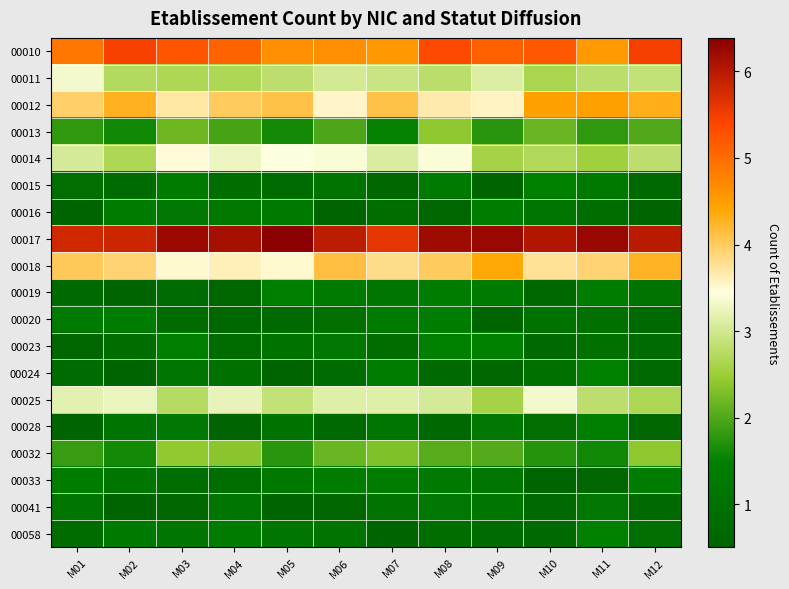

Reading left to right, list all the values displayed in this chart.

00010: M01=4.9	M02=5.5	M03=5.2	M04=5.1	M05=4.7	M06=4.7	M07=4.6	M08=5.4	M09=5.1	M10=5.2	M11=4.5	M12=5.5
00011: M01=3.3	M02=2.7	M03=2.7	M04=2.7	M05=2.8	M06=3.0	M07=2.9	M08=2.8	M09=3.1	M10=2.6	M11=2.8	M12=2.9
00012: M01=4.0	M02=4.3	M03=3.7	M04=4.0	M05=4.1	M06=3.5	M07=4.1	M08=3.7	M09=3.6	M10=4.4	M11=4.5	M12=4.3
00013: M01=1.8	M02=1.6	M03=2.2	M04=1.9	M05=1.6	M06=2.0	M07=1.5	M08=2.4	M09=1.8	M10=2.2	M11=1.8	M12=2.0
00014: M01=3.0	M02=2.7	M03=3.5	M04=3.3	M05=3.4	M06=3.4	M07=3.1	M08=3.4	M09=2.6	M10=2.7	M11=2.5	M12=2.8
00015: M01=0.9	M02=0.8	M03=1.3	M04=0.9	M05=0.8	M06=1.0	M07=0.6	M08=1.3	M09=0.6	M10=1.5	M11=1.3	M12=0.7
00016: M01=0.5	M02=1.3	M03=1.2	M04=1.2	M05=1.3	M06=0.6	M07=0.9	M08=0.6	M09=1.4	M10=1.1	M11=0.8	M12=0.6
00017: M01=5.8	M02=5.8	M03=6.2	M04=6.1	M05=6.4	M06=6.0	M07=5.6	M08=6.2	M09=6.3	M10=6.1	M11=6.3	M12=6.0
00018: M01=4.0	M02=3.9	M03=3.5	M04=3.6	M05=3.5	M06=4.1	M07=3.8	M08=4.0	M09=4.4	M10=3.7	M11=3.9	M12=4.3
00019: M01=0.7	M02=0.6	M03=0.8	M04=0.7	M05=1.4	M06=1.3	M07=1.1	M08=1.4	M09=1.3	M10=0.7	M11=1.4	M12=1.0
00020: M01=1.3	M02=1.4	M03=0.8	M04=0.6	M05=0.7	M06=0.9	M07=1.3	M08=1.4	M09=0.5	M10=1.0	M11=0.9	M12=0.7
00023: M01=0.6	M02=0.8	M03=1.4	M04=0.8	M05=1.0	M06=1.2	M07=0.9	M08=1.5	M09=1.5	M10=0.8	M11=1.0	M12=0.8
00024: M01=0.8	M02=0.5	M03=1.1	M04=1.0	M05=0.6	M06=0.8	M07=1.4	M08=0.7	M09=0.6	M10=1.0	M11=1.5	M12=0.7
00025: M01=3.2	M02=3.3	M03=2.7	M04=3.2	M05=2.9	M06=3.1	M07=3.1	M08=3.0	M09=2.6	M10=3.3	M11=2.8	M12=2.7
00028: M01=0.5	M02=1.1	M03=1.2	M04=0.5	M05=1.0	M06=0.7	M07=1.1	M08=0.7	M09=1.2	M10=0.9	M11=1.4	M12=0.6
00032: M01=1.8	M02=1.6	M03=2.4	M04=2.4	M05=1.8	M06=2.2	M07=2.3	M08=2.1	M09=2.0	M10=1.7	M11=1.6	M12=2.4
00033: M01=1.4	M02=1.1	M03=0.8	M04=0.8	M05=1.2	M06=1.4	M07=1.4	M08=1.3	M09=1.1	M10=0.6	M11=0.7	M12=1.4
00041: M01=1.1	M02=0.5	M03=0.6	M04=1.2	M05=0.5	M06=0.7	M07=1.0	M08=1.2	M09=1.2	M10=0.7	M11=1.2	M12=0.7
00058: M01=0.8	M02=1.2	M03=1.1	M04=1.3	M05=1.2	M06=1.1	M07=0.6	M08=0.9	M09=0.8	M10=0.7	M11=1.5	M12=0.9